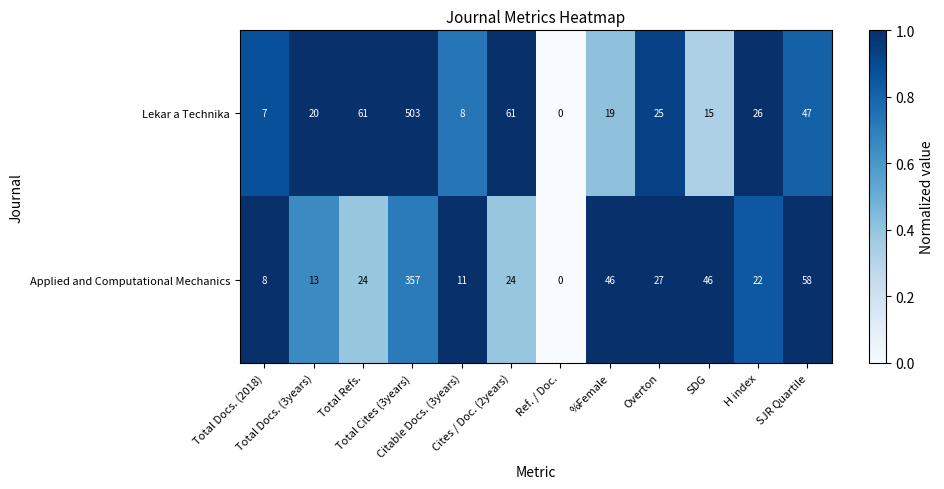

List the series in order of their peak value, lowest first.

Applied and Computational Mechanics, Lekar a Technika